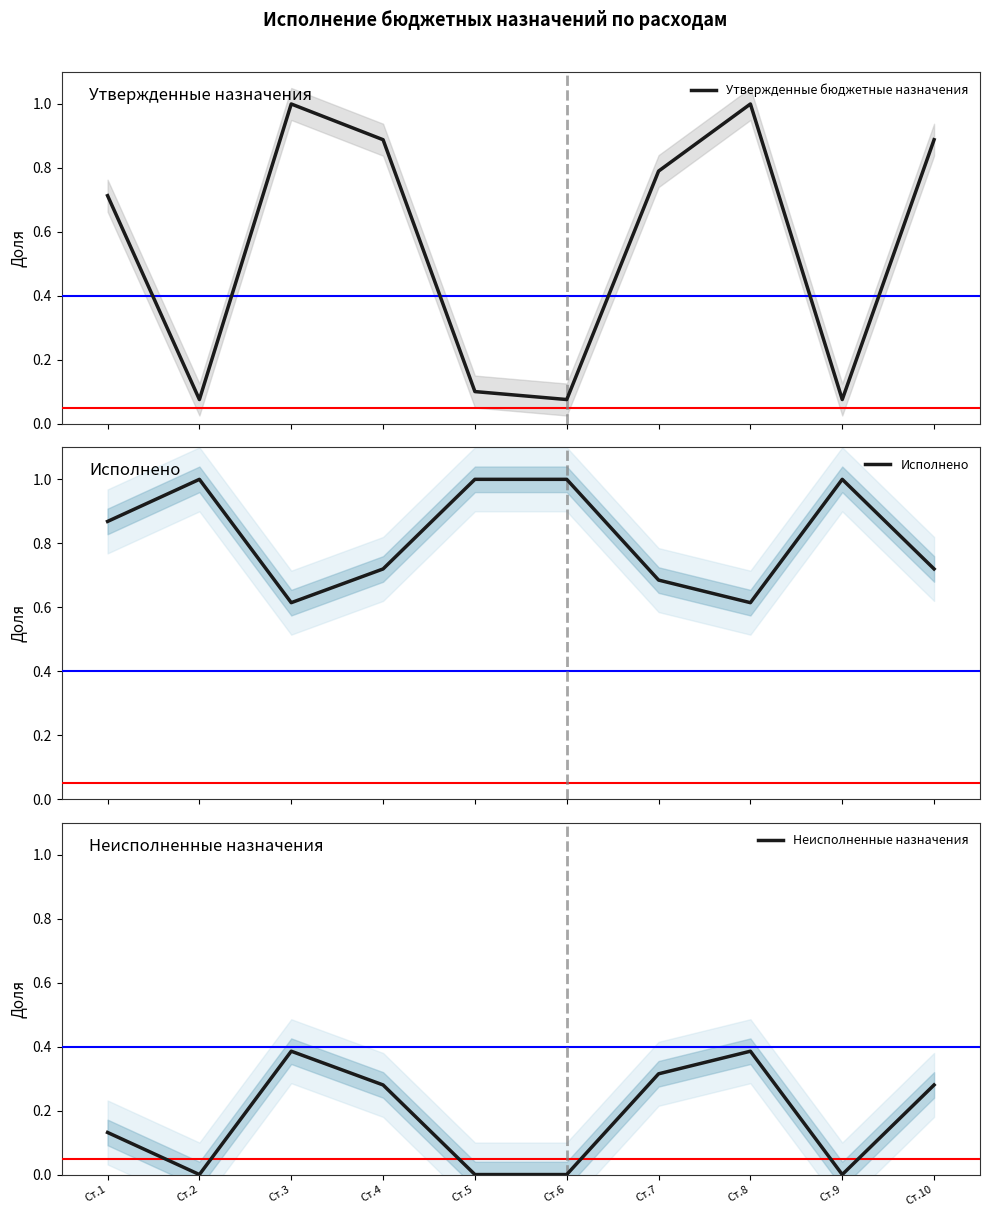

Reading left to right, list all the values displayed in this chart.

Утвержденные бюджетные назначения: Ст.1=0.7	Ст.2=0.1	Ст.3=1.0	Ст.4=0.9	Ст.5=0.1	Ст.6=0.1	Ст.7=0.8	Ст.8=1.0	Ст.9=0.1	Ст.10=0.9
Исполнено: Ст.1=0.9	Ст.2=1.0	Ст.3=0.6	Ст.4=0.7	Ст.5=1.0	Ст.6=1.0	Ст.7=0.7	Ст.8=0.6	Ст.9=1.0	Ст.10=0.7
Неисполненные назначения: Ст.1=0.1	Ст.2=0.0	Ст.3=0.4	Ст.4=0.3	Ст.5=0.0	Ст.6=0.0	Ст.7=0.3	Ст.8=0.4	Ст.9=0.0	Ст.10=0.3